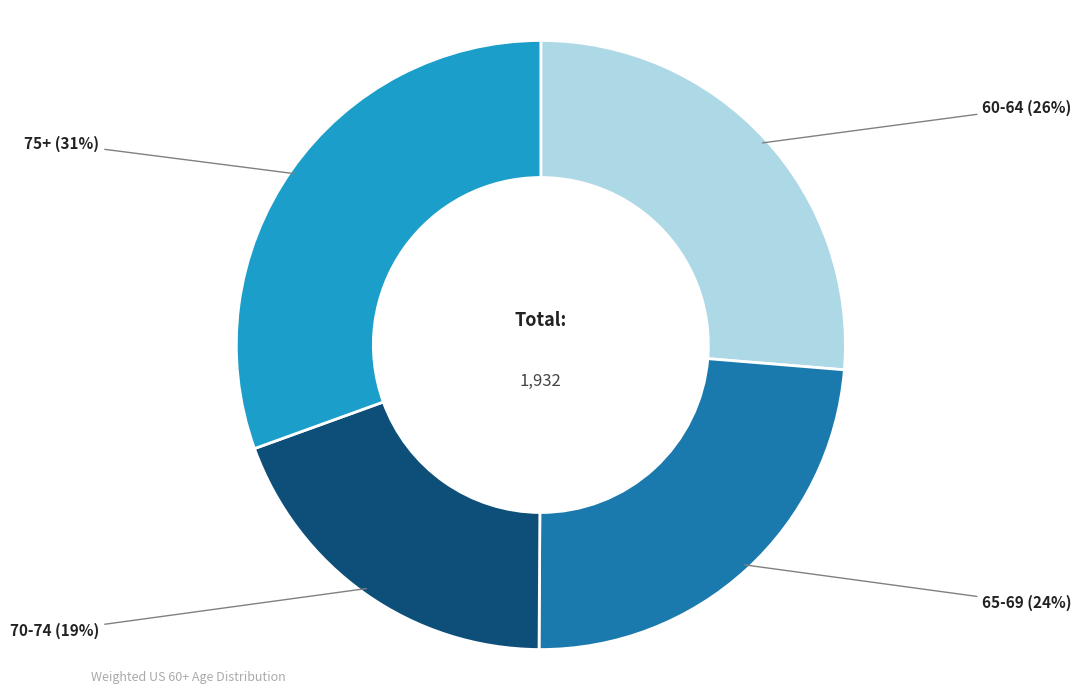

True or false: 65-69 accounts for 24% of the total.

True